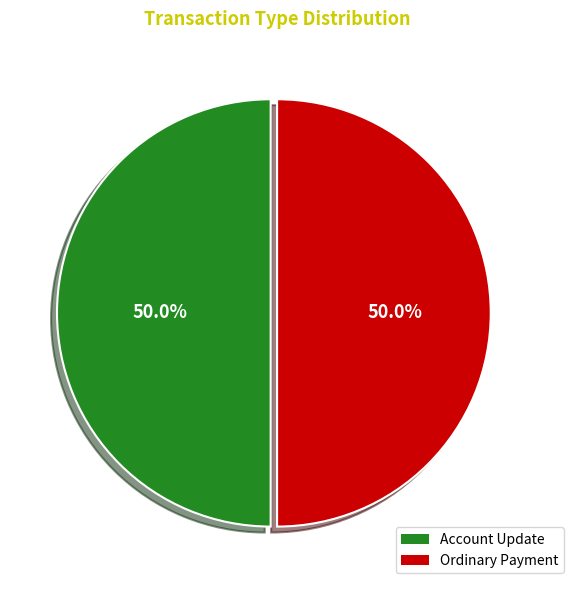

To the nearest percent, what percentage of the pie is Ordinary Payment?

50%